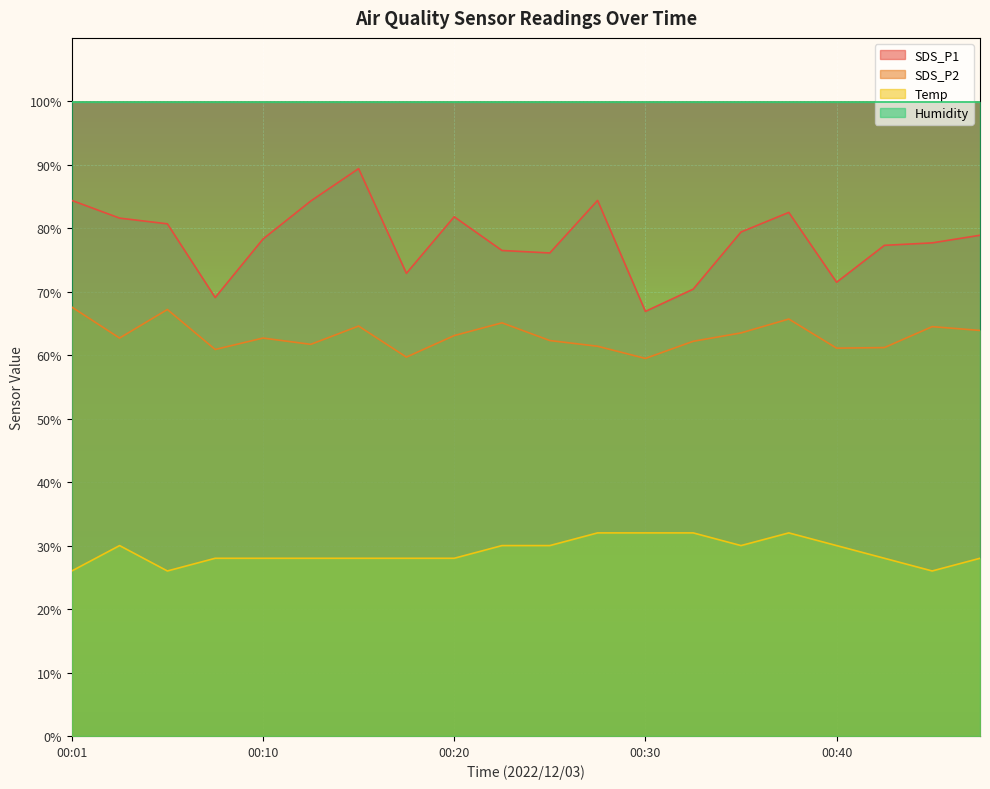

How many interior local peaks does the SDS_P1 series have?

4